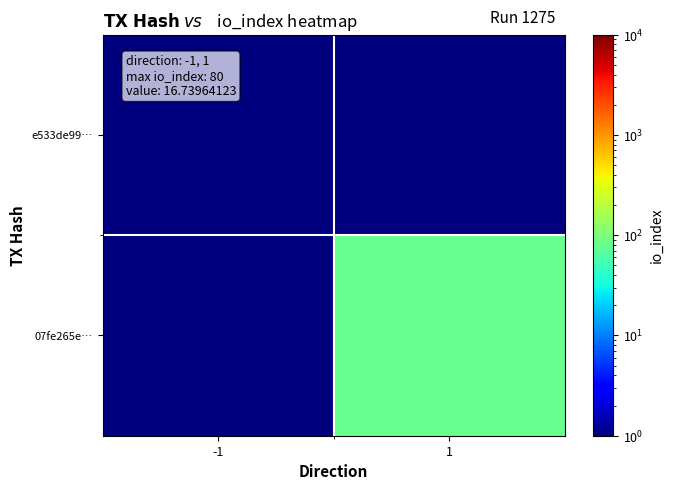

Reading left to right, list all the values displayed in this chart.

e533de99…: -1=0.5	1=0.5
07fe265e…: -1=0.5	1=80.0